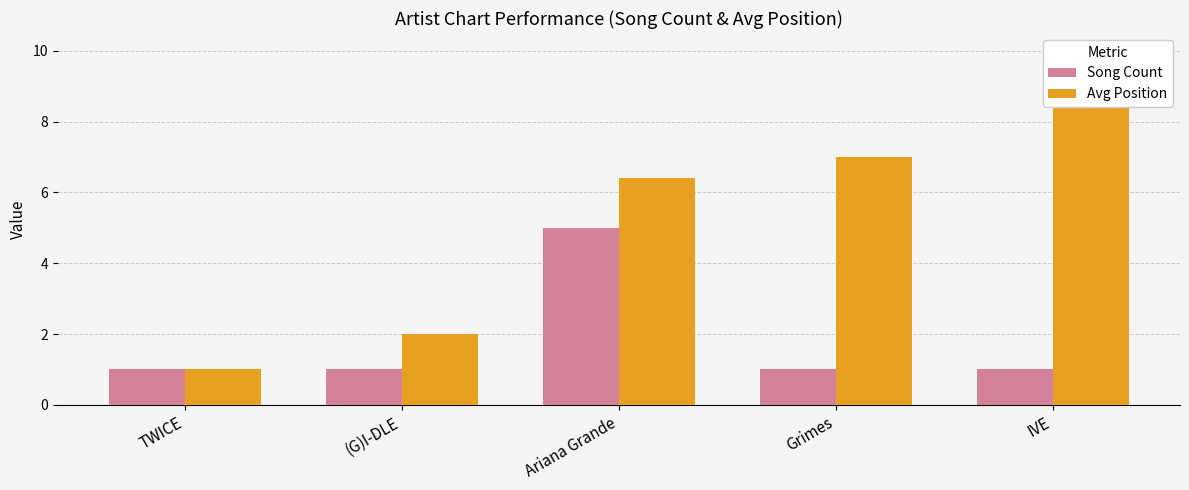

Reading right to left, transcribe all the data shown in this chart.

Song Count: IVE=1.0	Grimes=1.0	Ariana Grande=5.0	(G)I-DLE=1.0	TWICE=1.0
Avg Position: IVE=10.0	Grimes=7.0	Ariana Grande=6.4	(G)I-DLE=2.0	TWICE=1.0